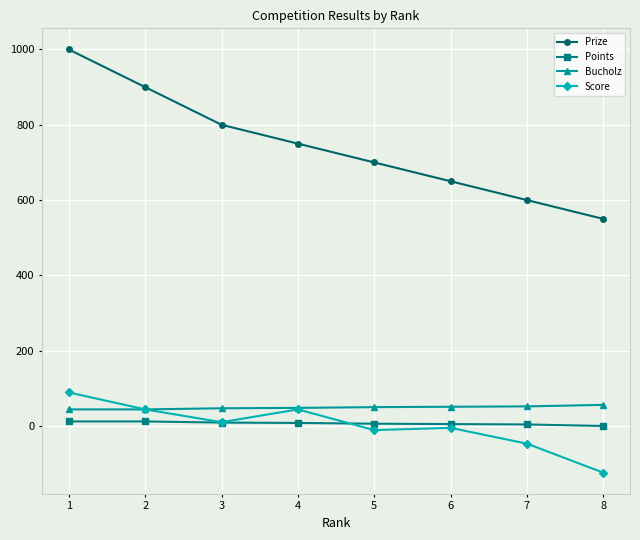

How many lines are shown in the chart?

4